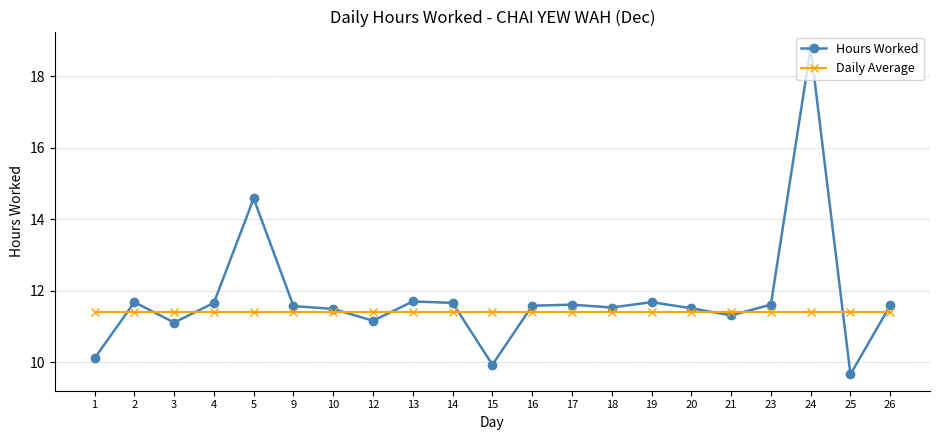

How many lines are shown in the chart?

2